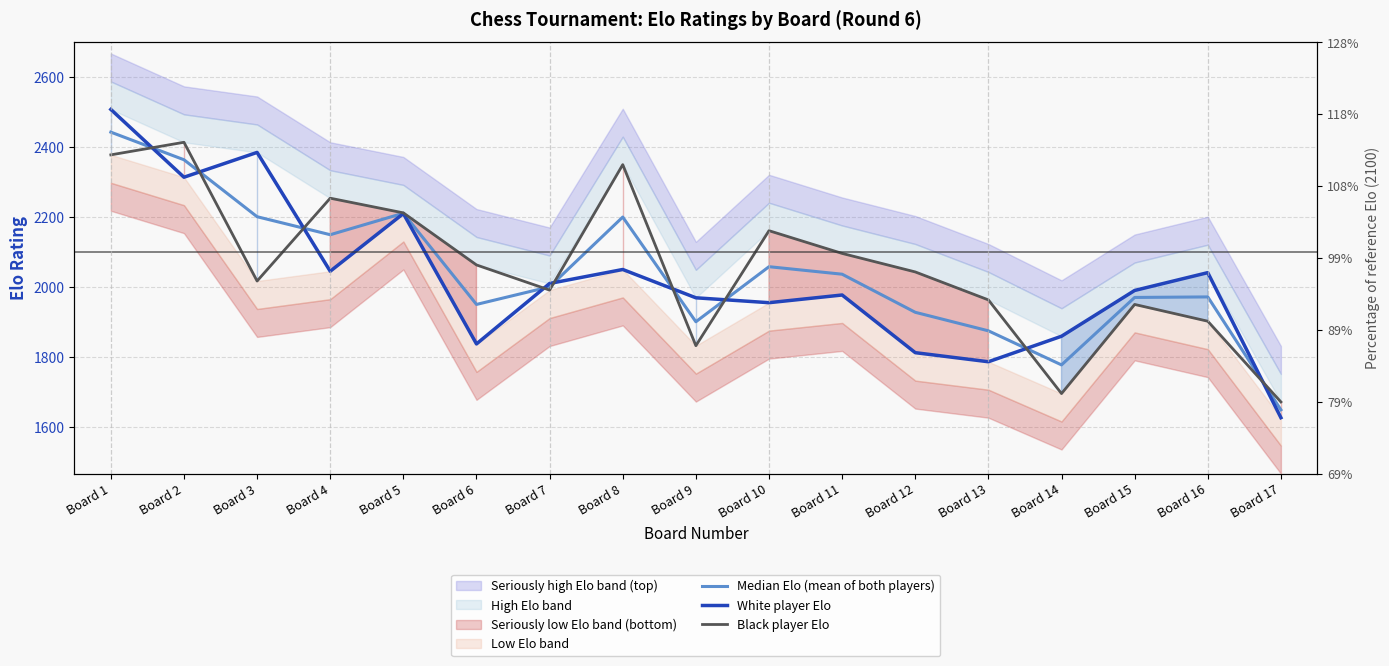

How many data points does each series have?

17